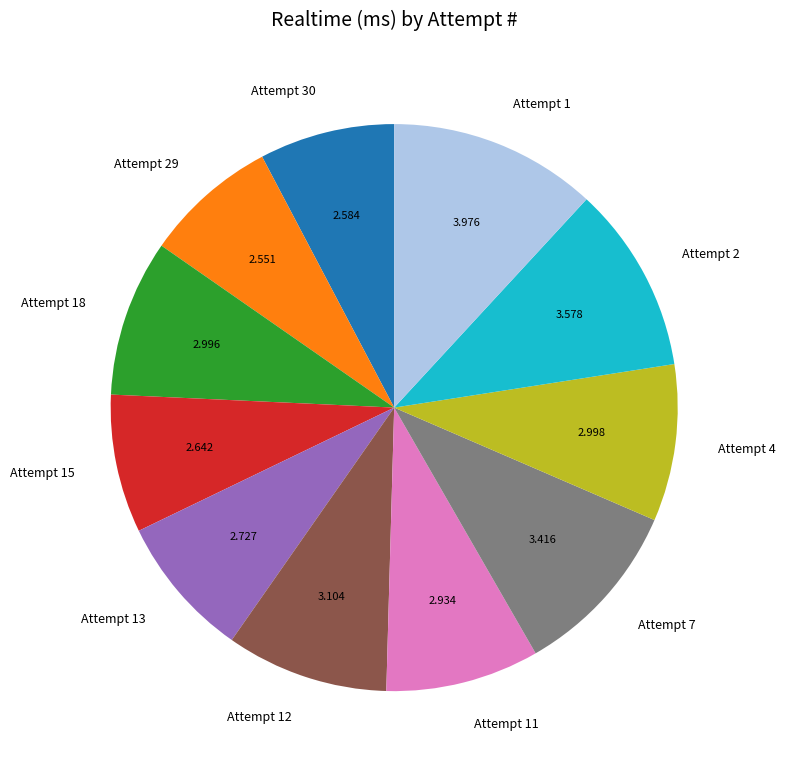

Is Attempt 11 the majority of the pie?

No